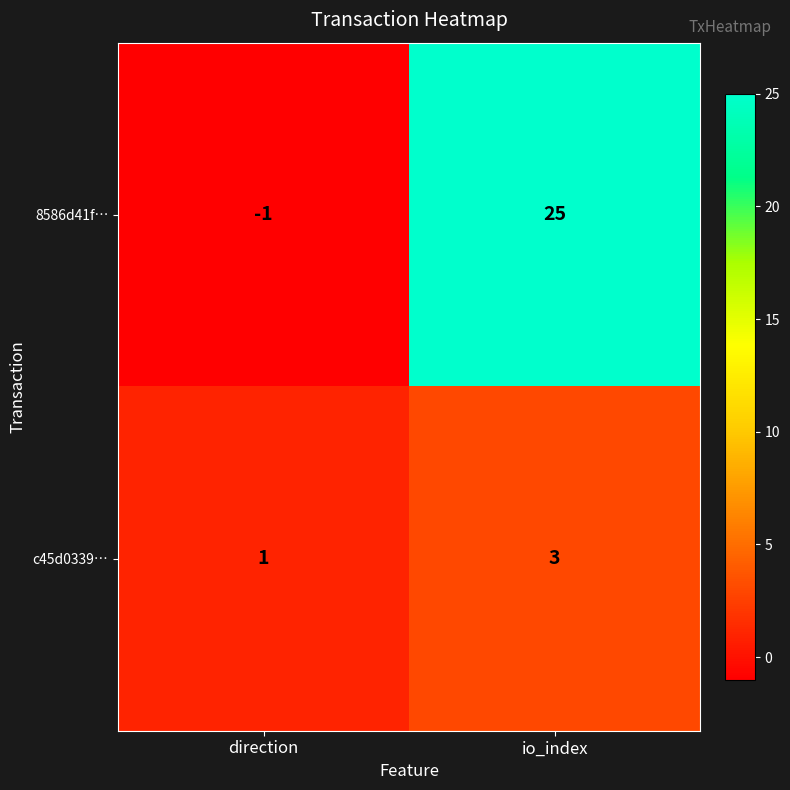

Rank the series by their maximum value, from highest to lowest.

8586d41f…, c45d0339…